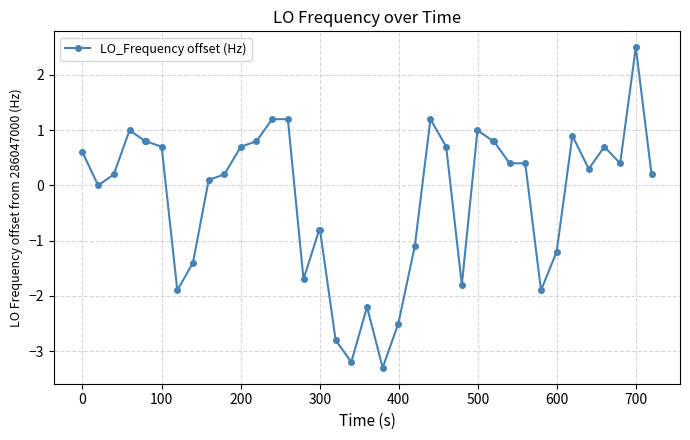

What is the sum of all values?

-8.0